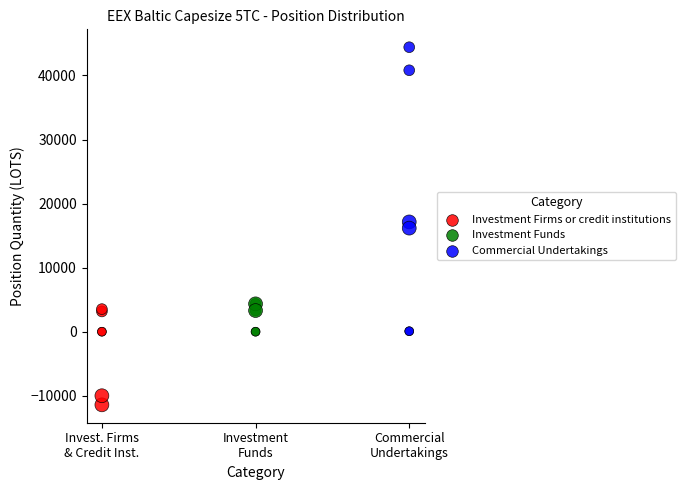

Which series reaches the maximum Y coordinate?

Commercial Undertakings